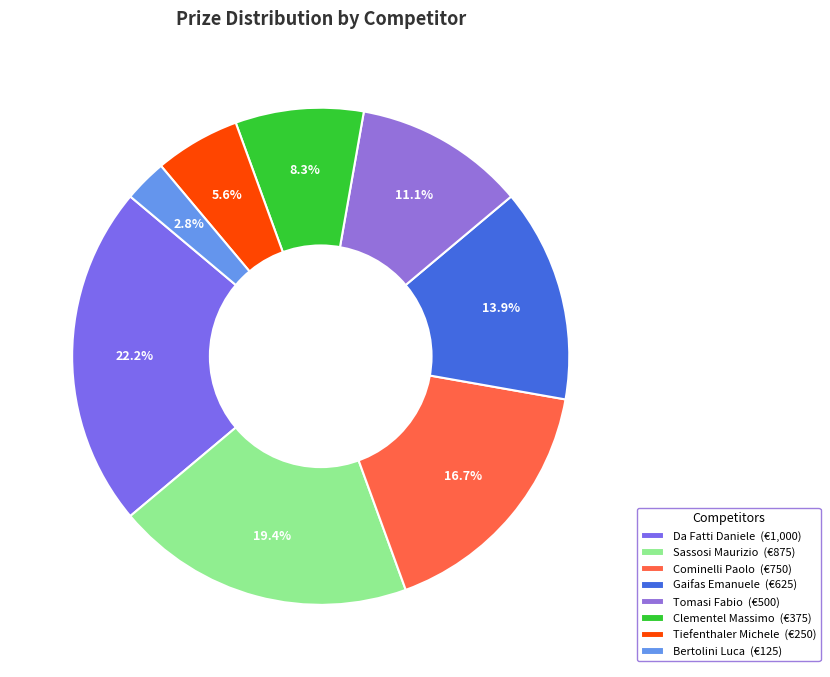

Do Tomasi Fabio and Da Fatti Daniele together represent more than half of the pie?

No